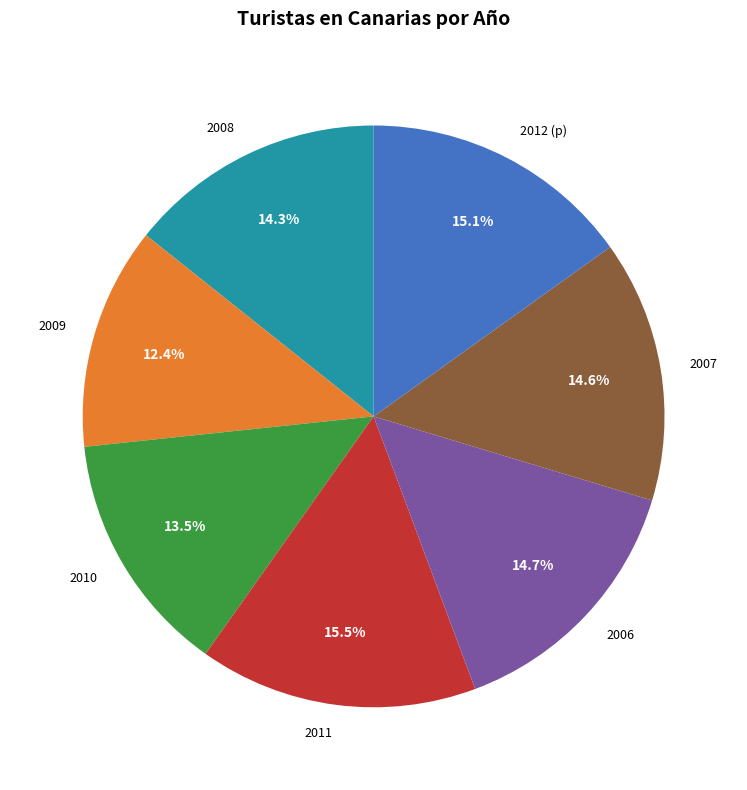

How much of the chart is everything except 2009?

87.6%